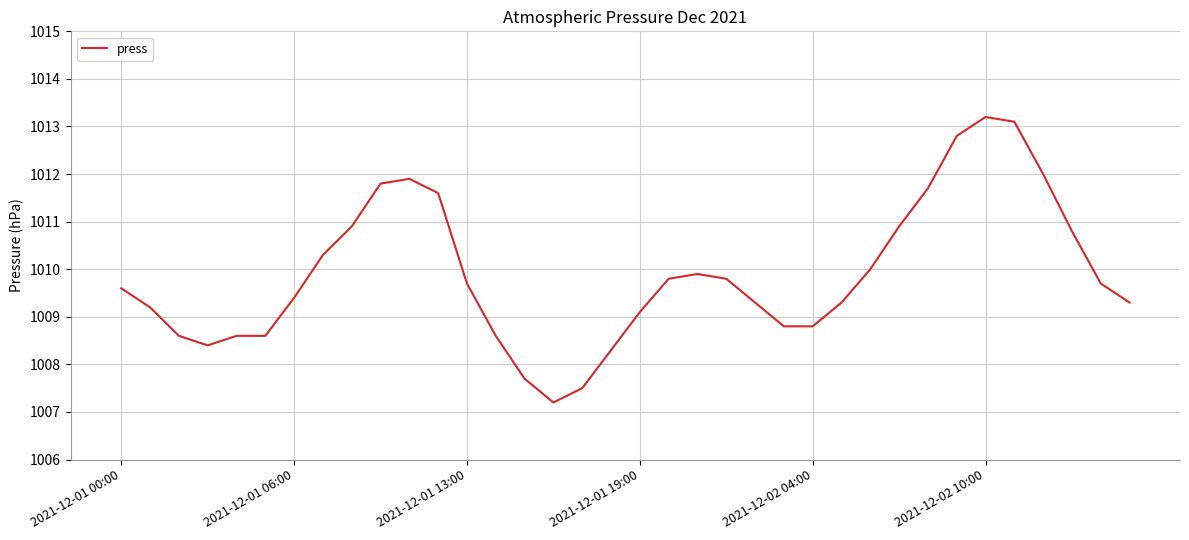

True or false: the data has more than 2 interior local peaks.

True